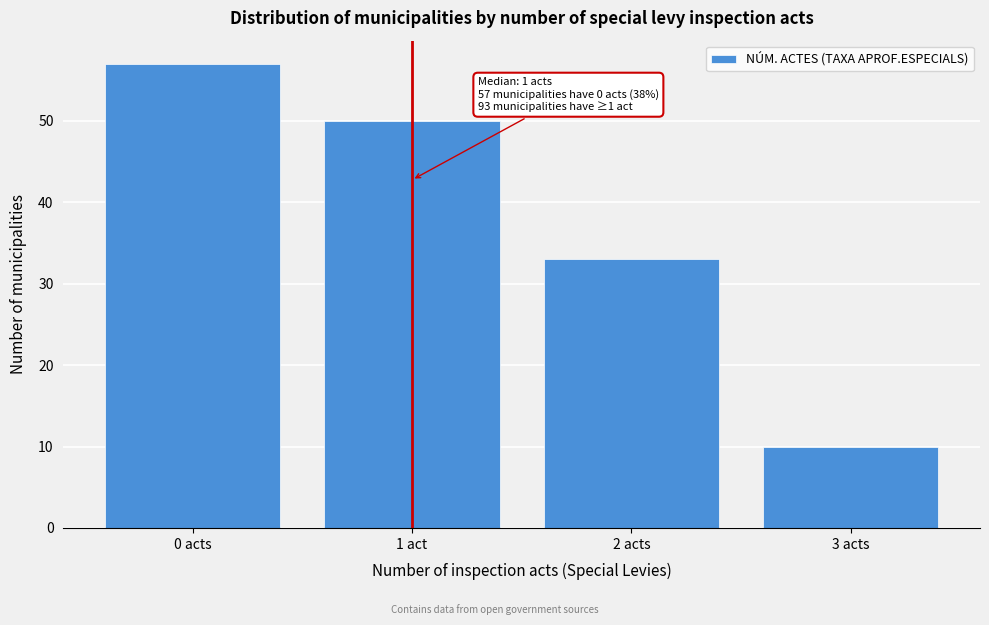

Reading left to right, transcribe all the data shown in this chart.

57	50	33	10